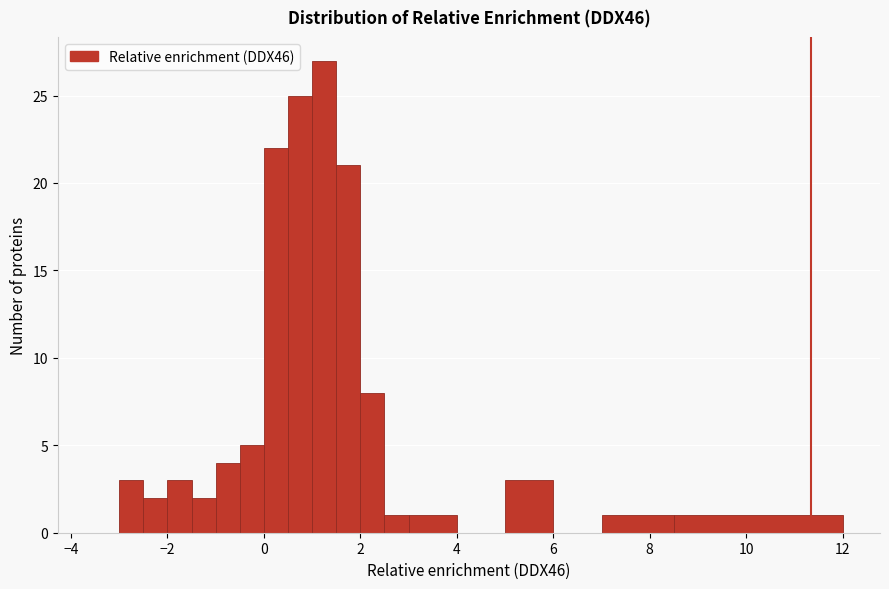

Read against the x-axis, roughly where is the centre of the tallest bar?

1.2